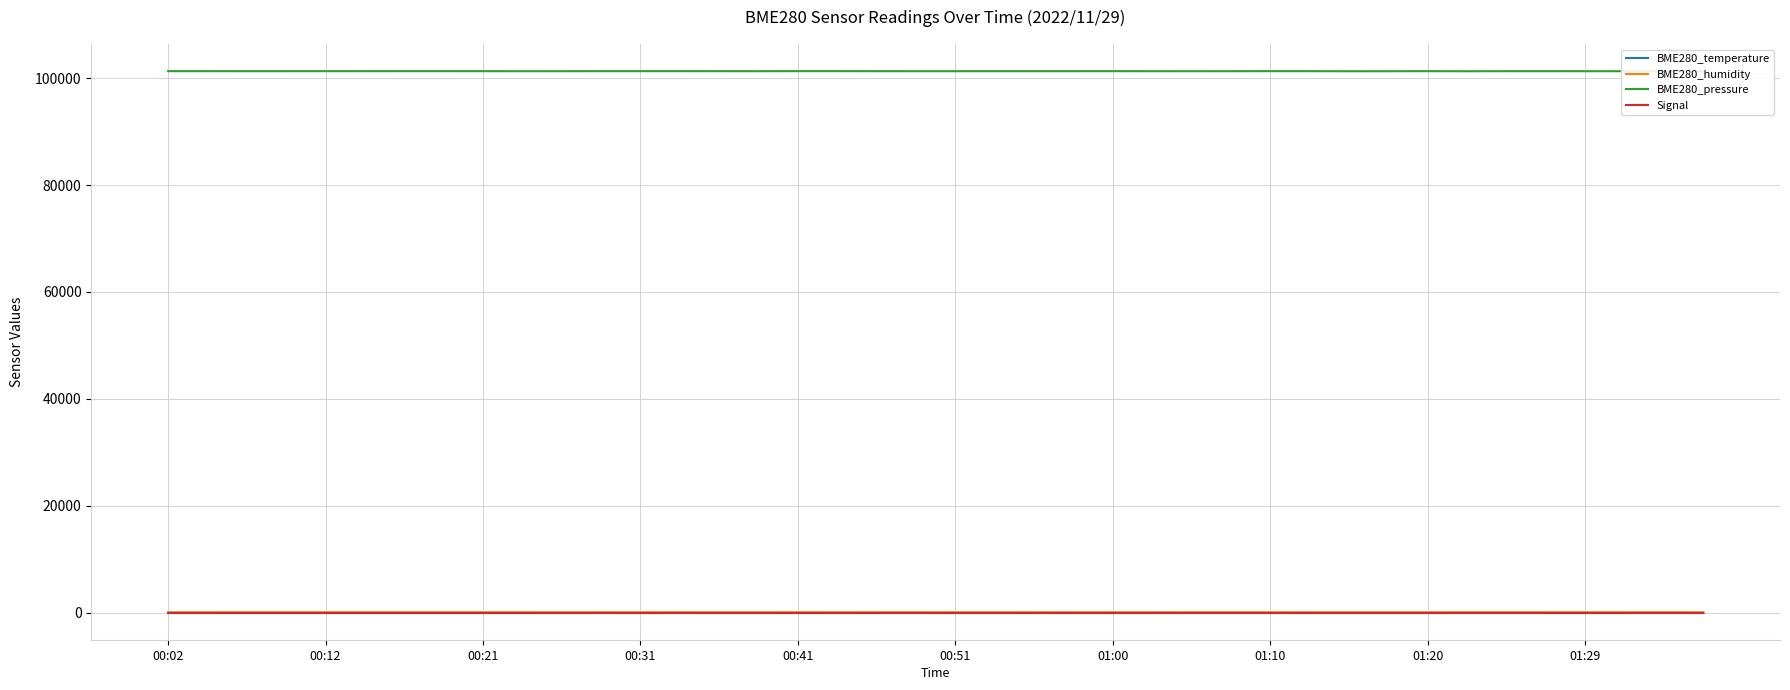

True or false: BME280_pressure and Signal cross at least once.

False